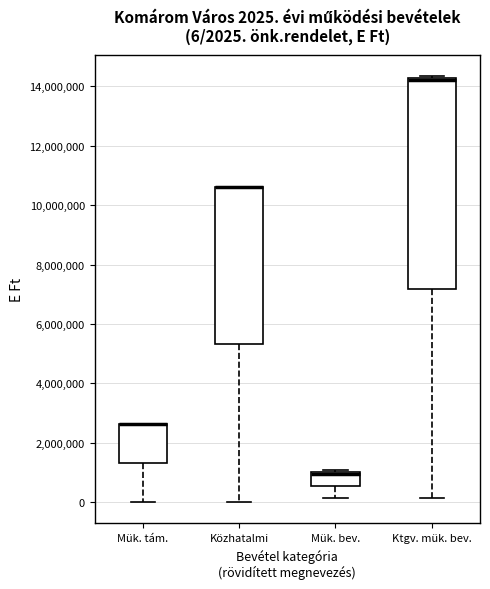

Comparing the boxes themselves (not the whiskers), which one is the tallest?

Ktgv. mük. bev.